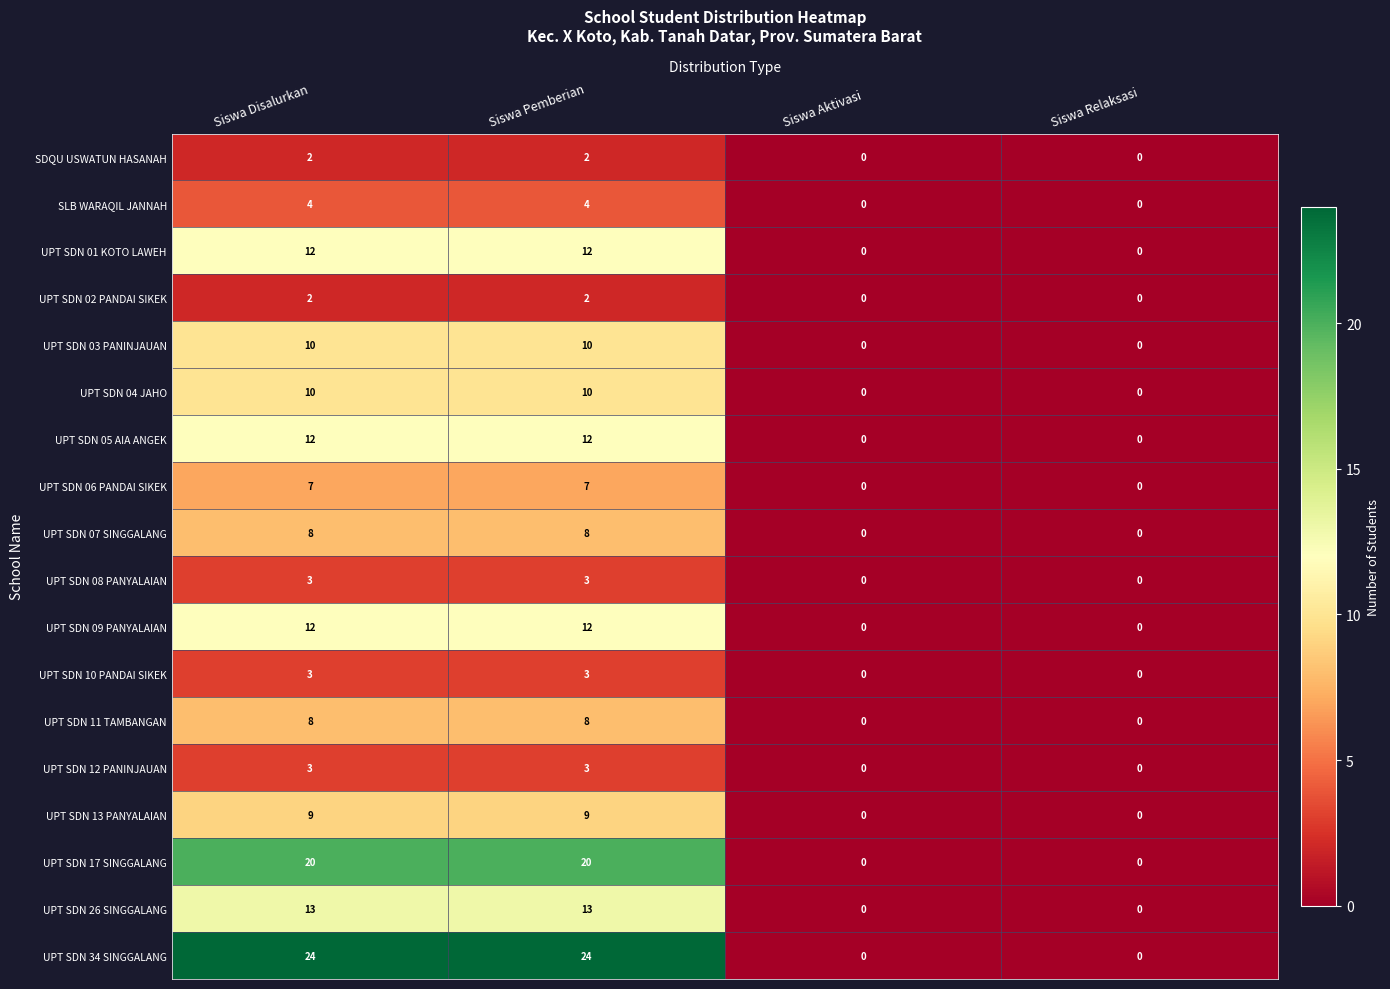

Is the value of UPT SDN 07 SINGGALANG at Siswa Pemberian greater than the value of UPT SDN 02 PANDAI SIKEK at Siswa Disalurkan?

Yes